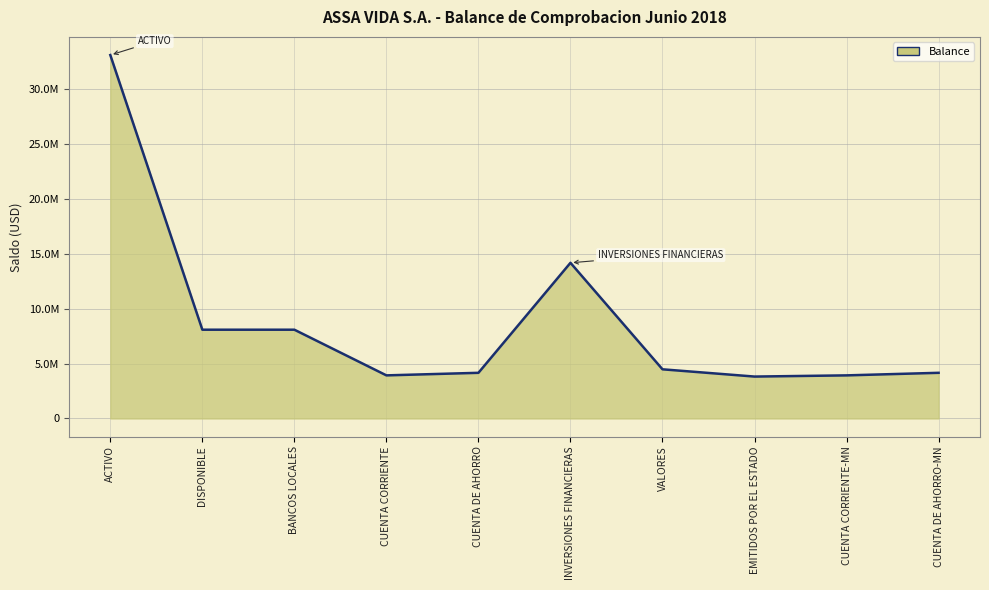

At which category does the chart reach its minimum across all series?

EMITIDOS POR EL ESTADO